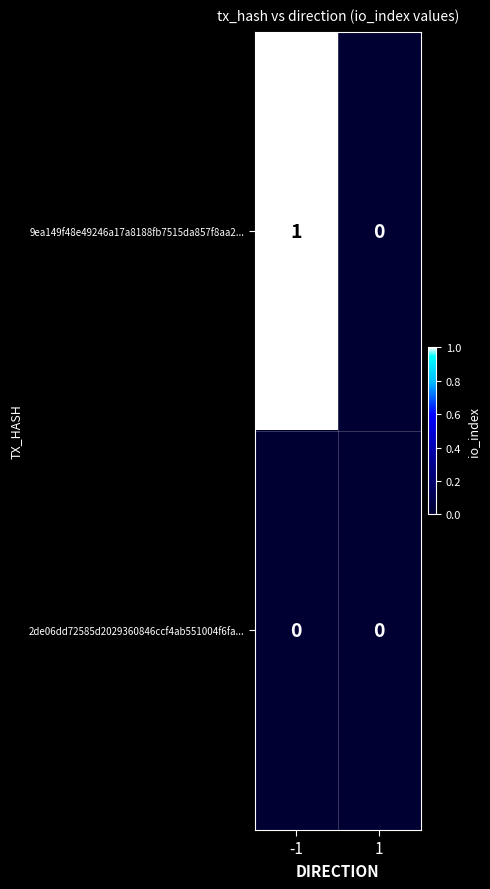

Which series has the widest spread of values?

9ea149f48e49246a17a8188fb7515da857f8aa2...